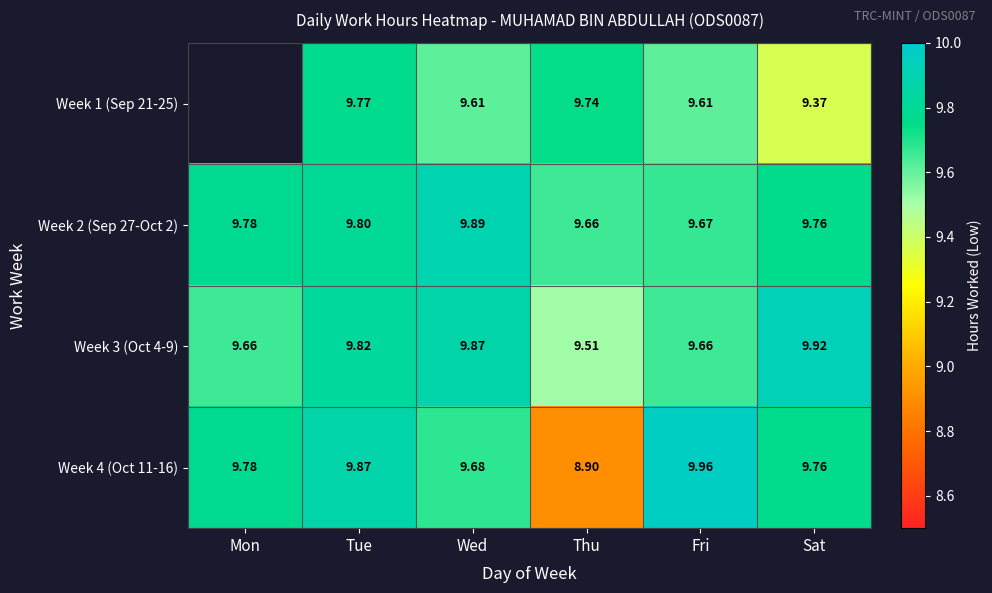

Is it true that Week 2 (Sep 27-Oct 2) equals 9.9 at Wed?

True